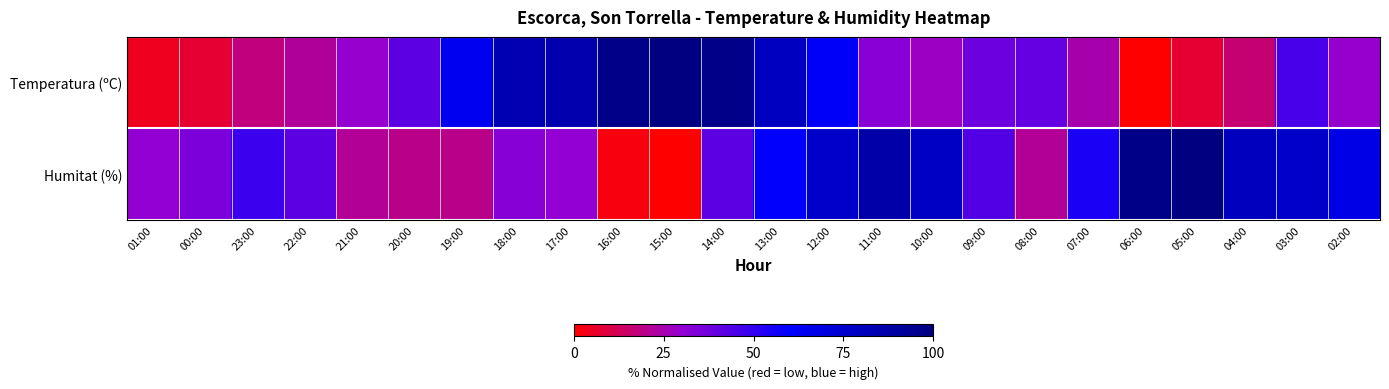

Which series has the largest total across all categories?

Humitat (%)